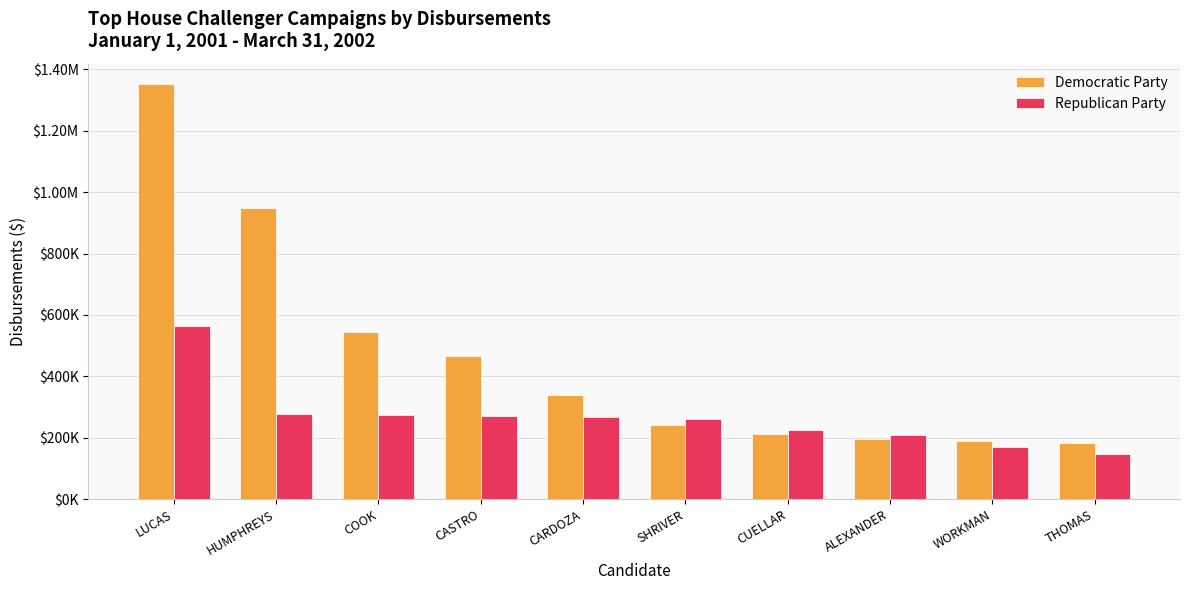

Are the bars grouped side by side (vs. stacked)?

Yes